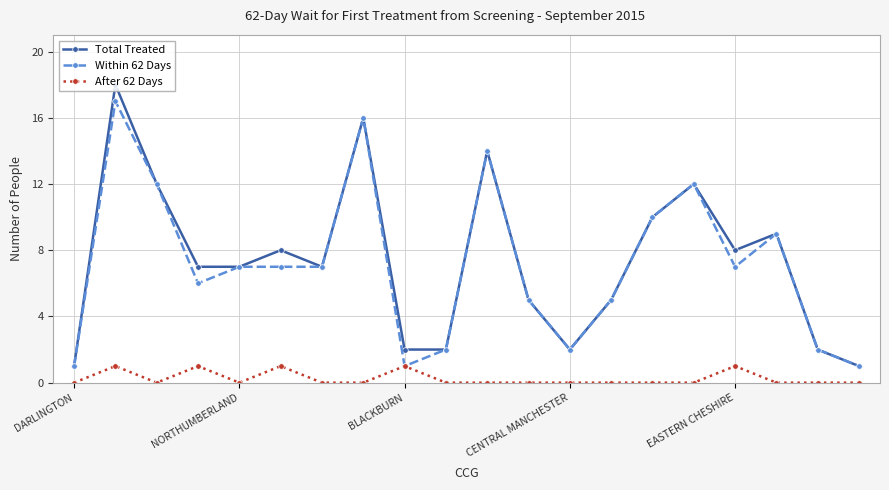

True or false: Total Treated and After 62 Days cross at least once.

False